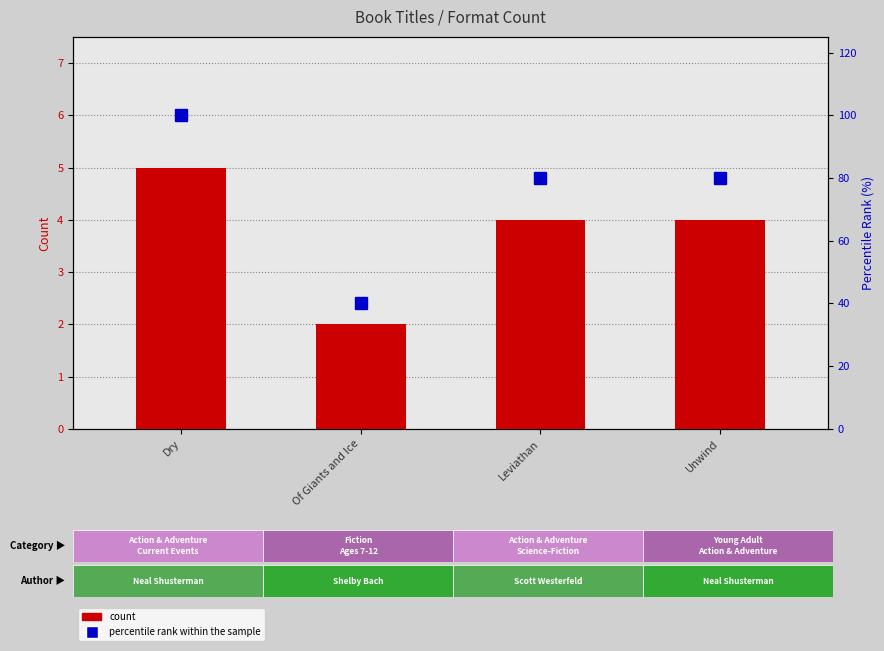

The value of percentile rank within the sample at Unwind is 51. True or false?

False